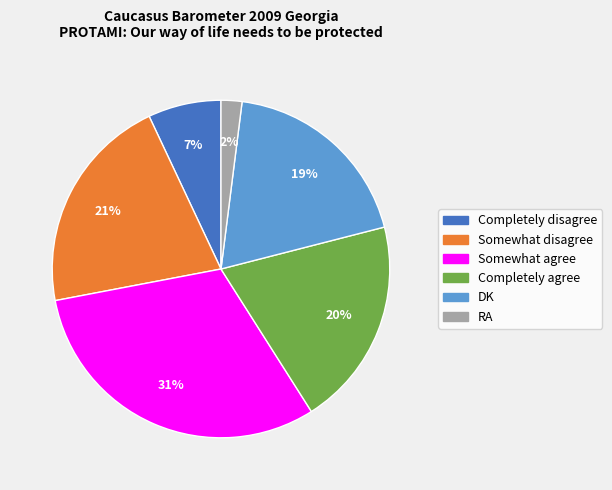

To the nearest percent, what portion does Somewhat agree represent?

31%